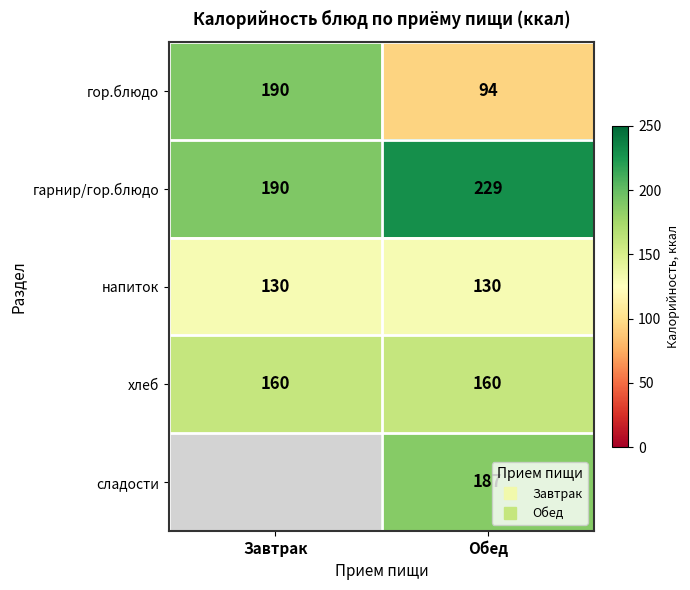

Which series has the largest total across all categories?

гарнир/гор.блюдо